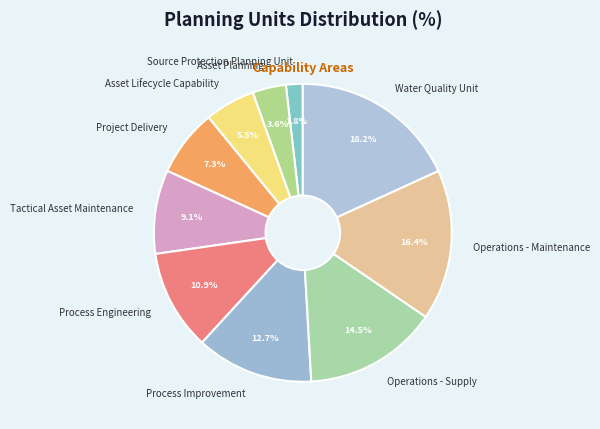

Rank the categories by value from highest to lowest.

Water Quality Unit, Operations - Maintenance, Operations - Supply, Process Improvement, Process Engineering, Tactical Asset Maintenance, Project Delivery, Asset Lifecycle Capability, Asset Planning, Source Protection Planning Unit